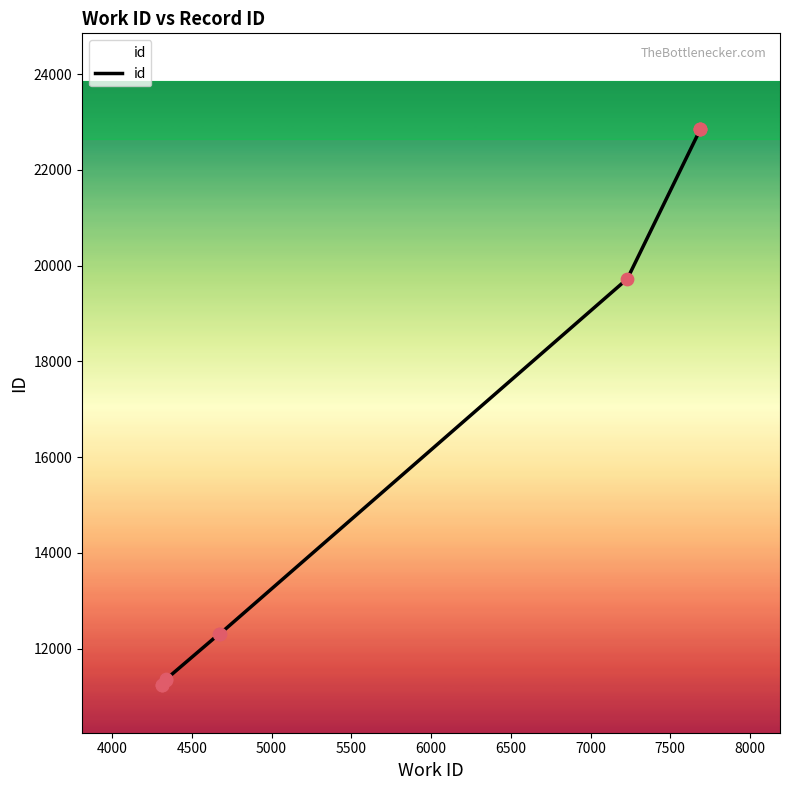

What is the change in value from 4500 to 6000?

+961